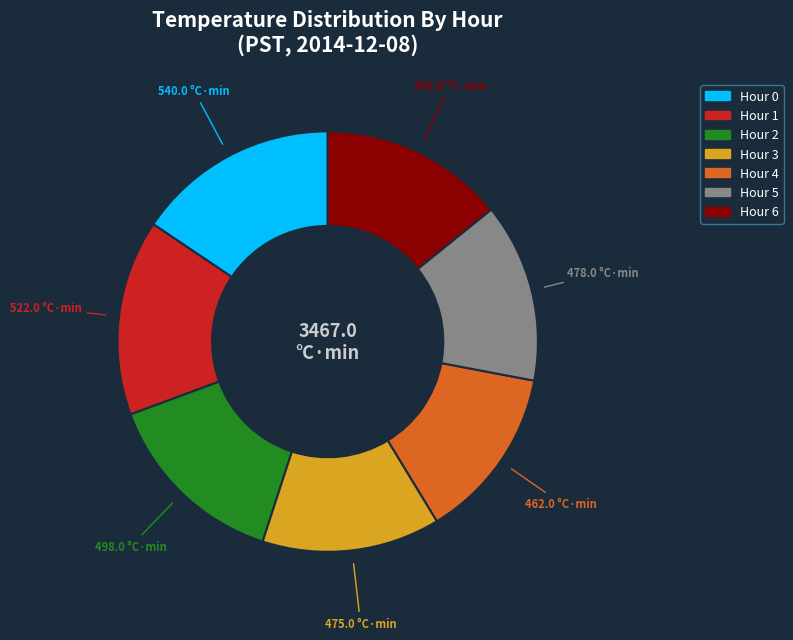

What is the ratio of the value at Hour 4 to the value at Hour 1?

0.9